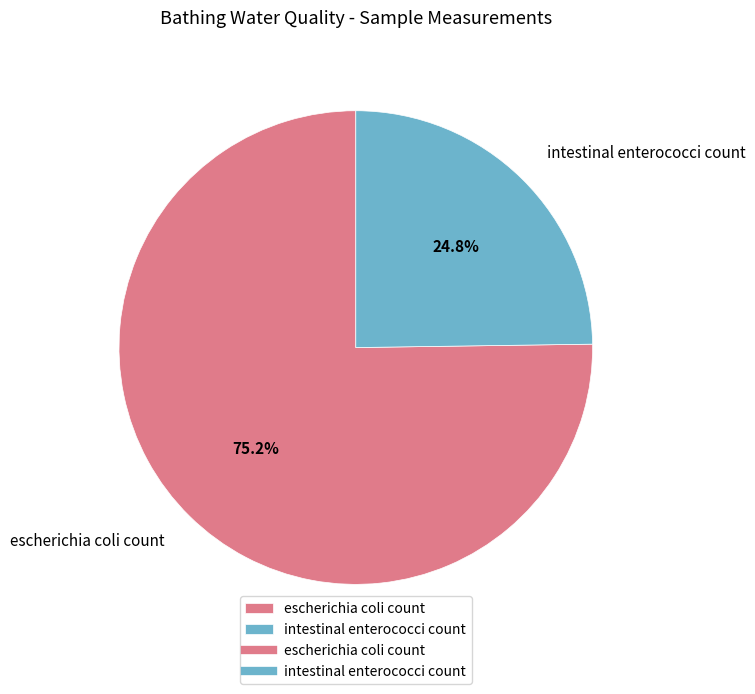

Which slice is the smallest?

intestinal enterococci count